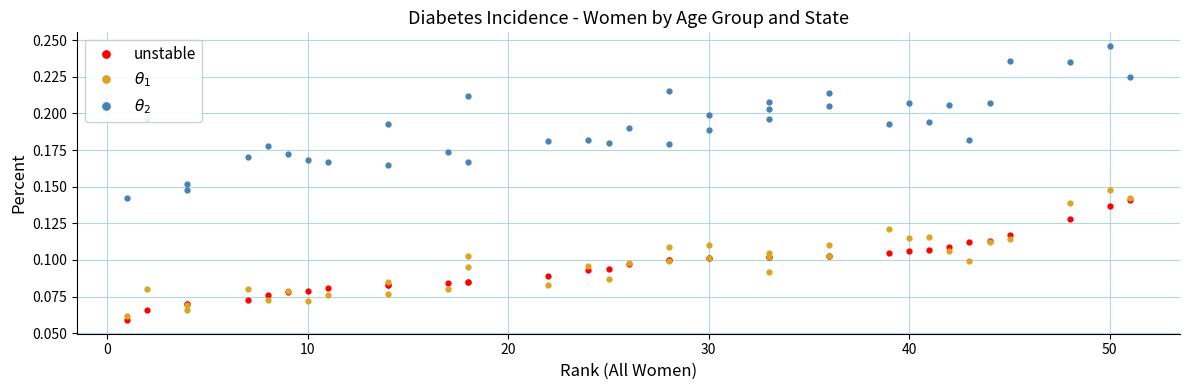

What is the difference between the maximum and minimum values in the unstable series?

0.1